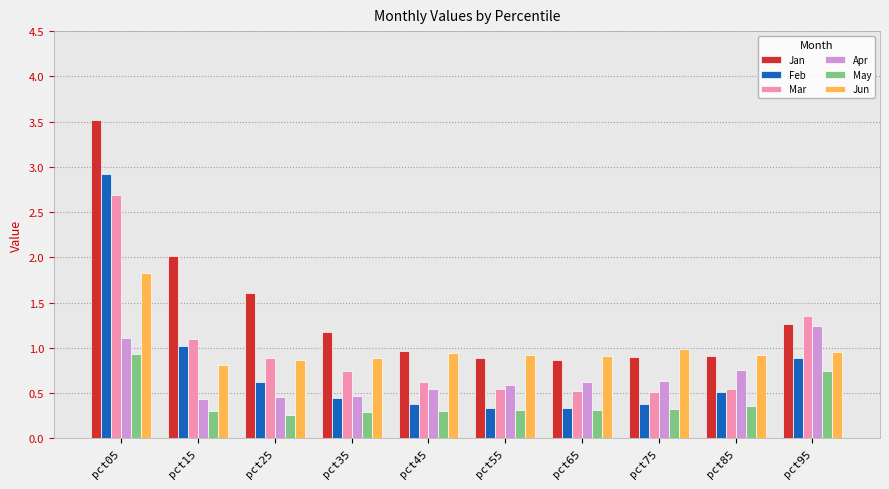

Between pct05 and pct95, which series saw the biggest shift?

Jan